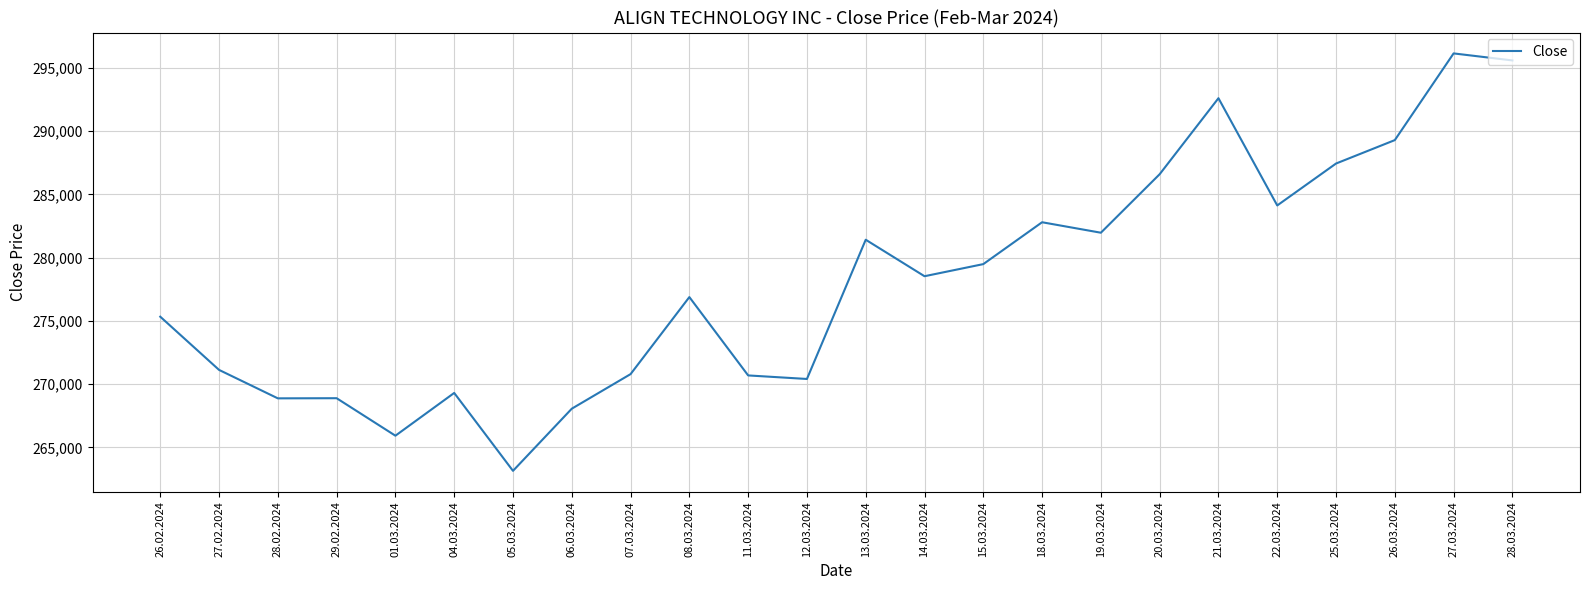

How many lines are shown in the chart?

1